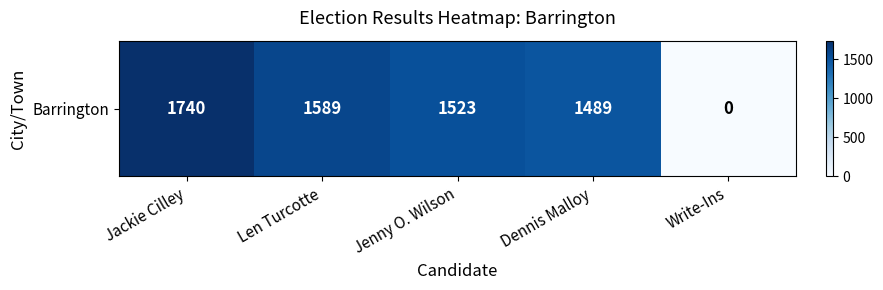

The chart shows a value of 1523 at Jenny O. Wilson. True or false?

True